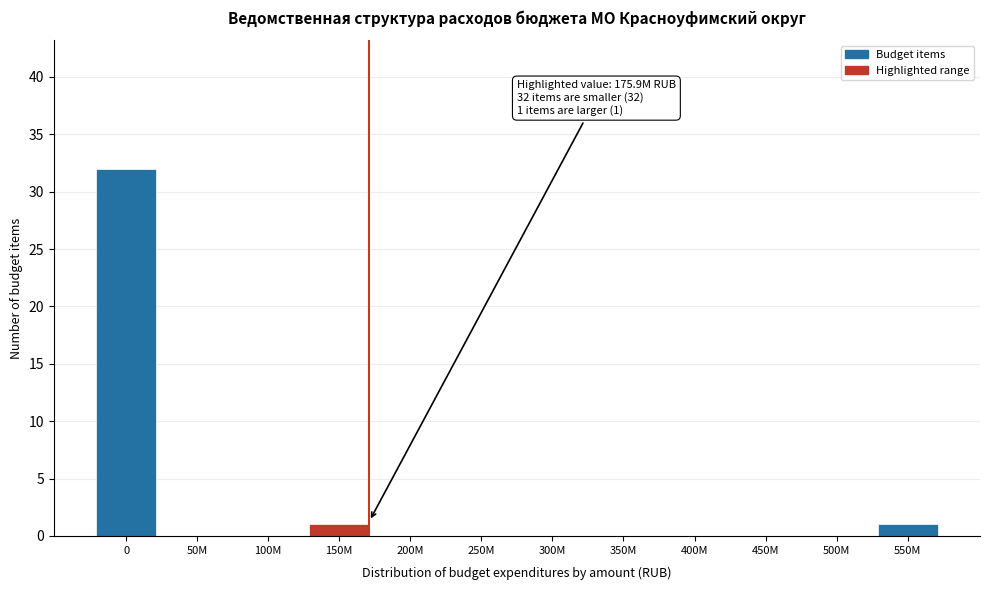

Reading left to right, list all the values displayed in this chart.

0=32	50M=0	100M=0	150M=1	200M=0	250M=0	300M=0	350M=0	400M=0	450M=0	500M=0	550M=1